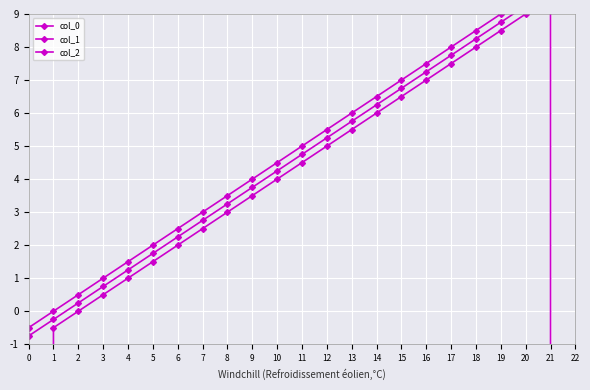

The value of col_2 at 13 is 6.0. True or false?

True